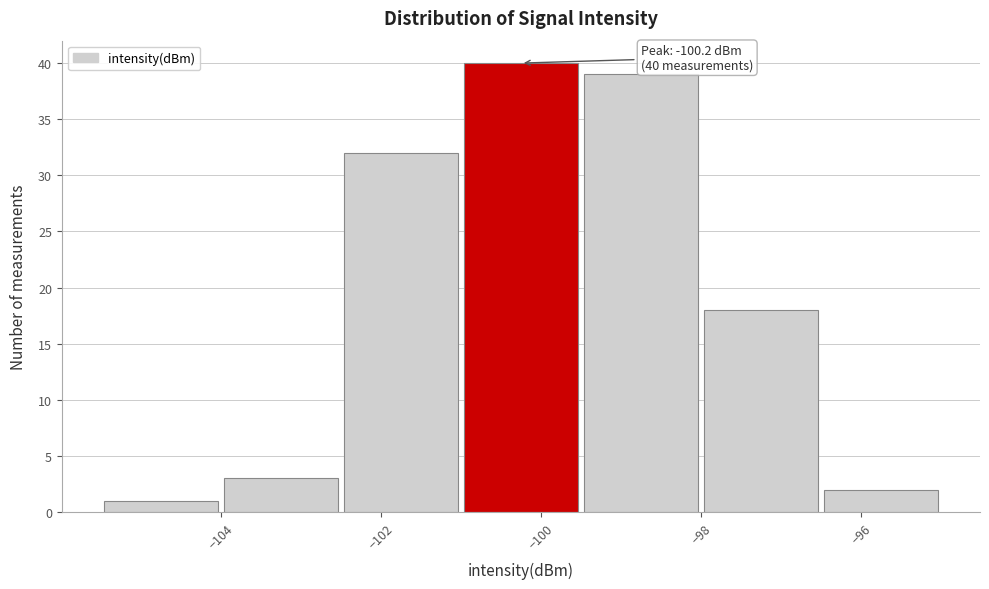

Which range on the x-axis has the tallest bar?

-101.0 to -99.5